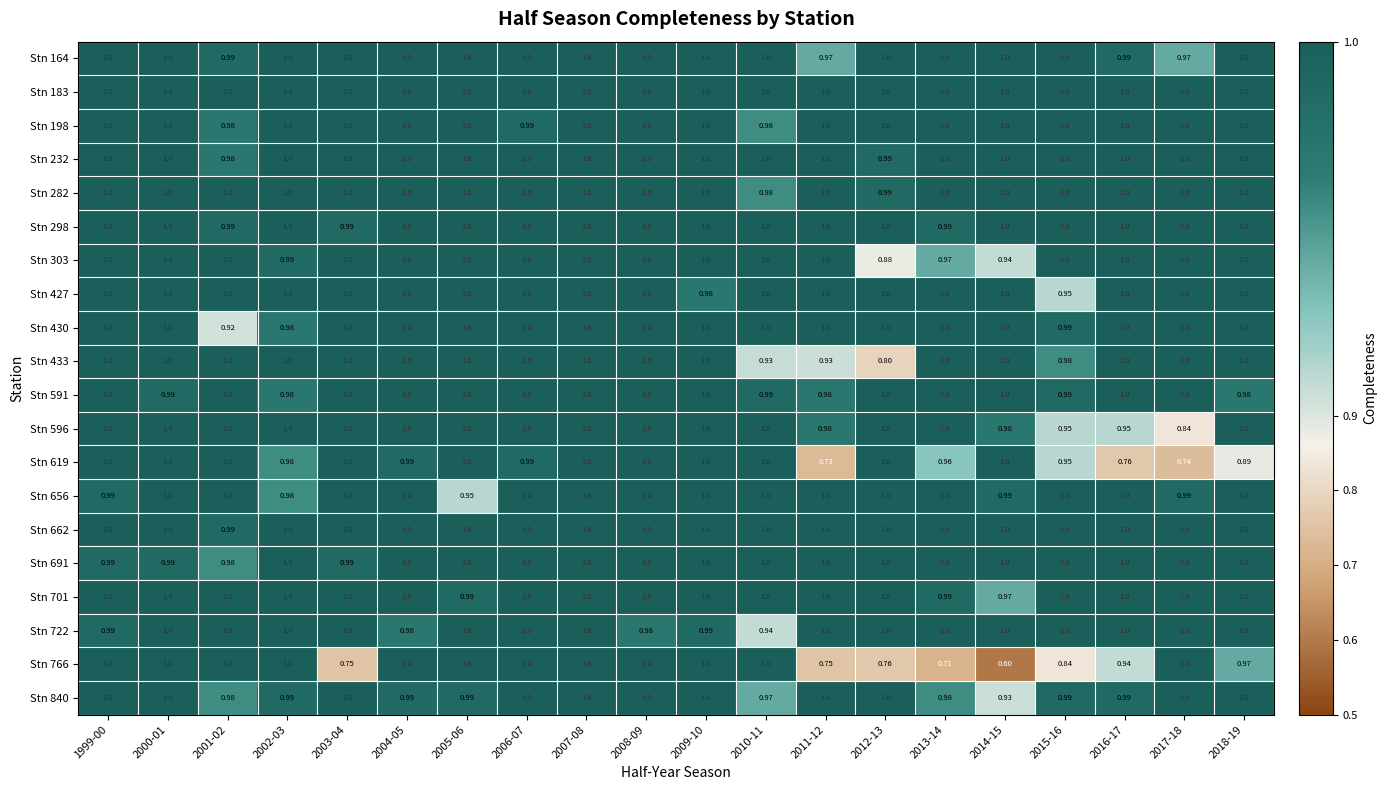

What is the difference between the highest and lowest values at 2011-12?

0.3